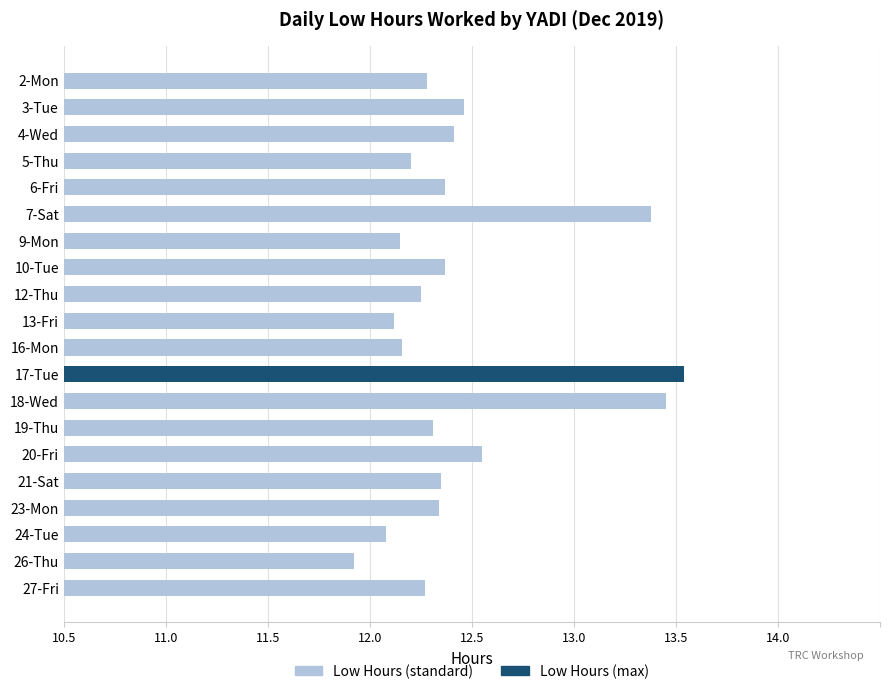

Are the bars horizontal?

Yes